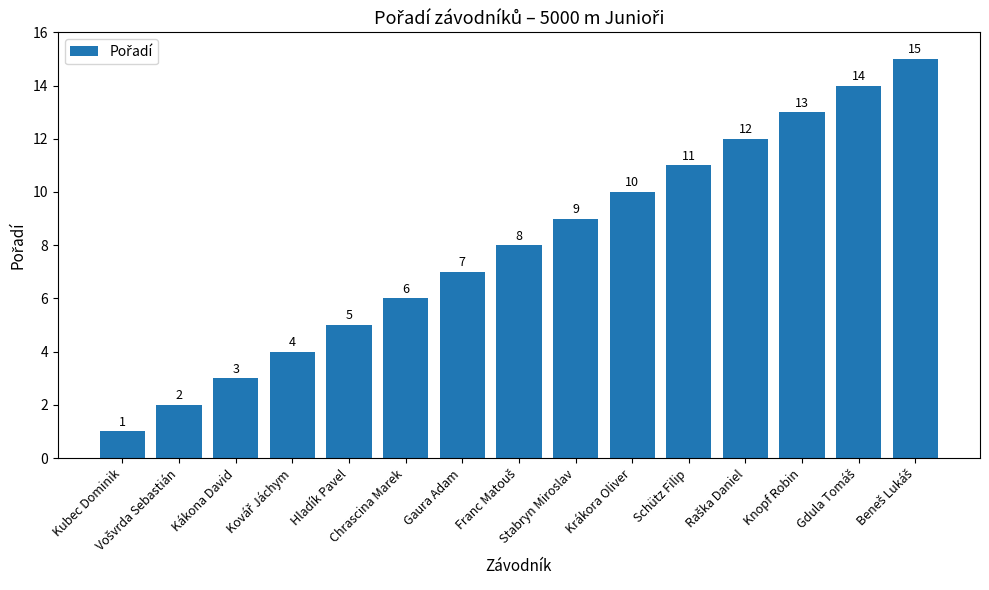

What is the greatest value displayed?

15